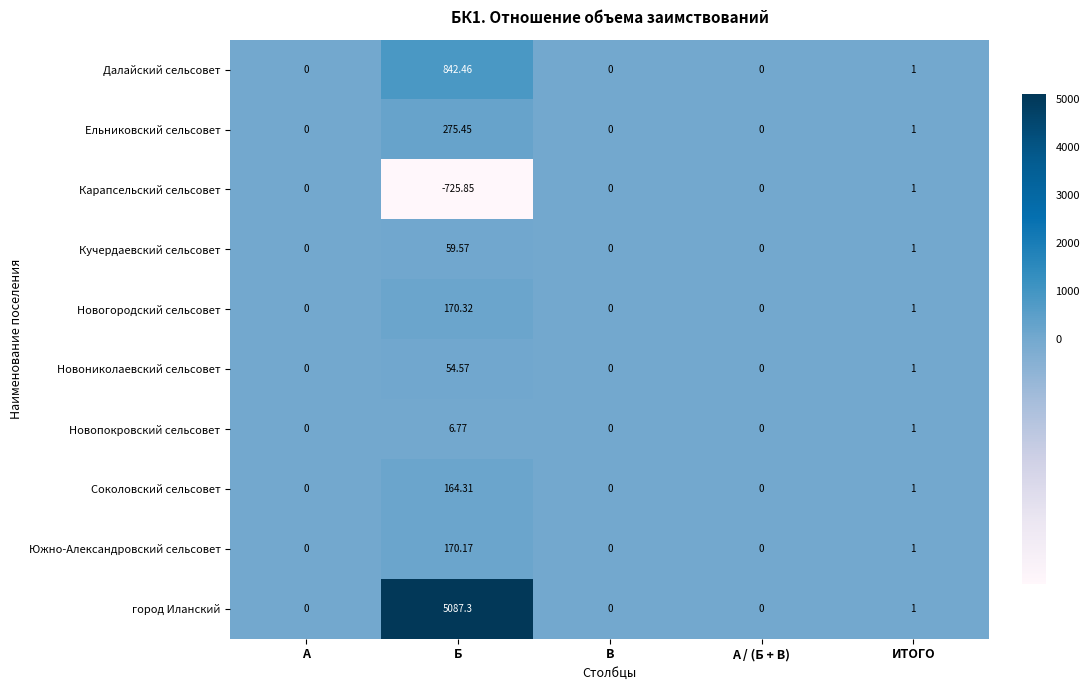

List the series in order of their peak value, highest first.

город Иланский, Далайский сельсовет, Ельниковский сельсовет, Новогородский сельсовет, Южно-Александровский сельсовет, Соколовский сельсовет, Кучердаевский сельсовет, Новониколаевский сельсовет, Новопокровский сельсовет, Карапсельский сельсовет